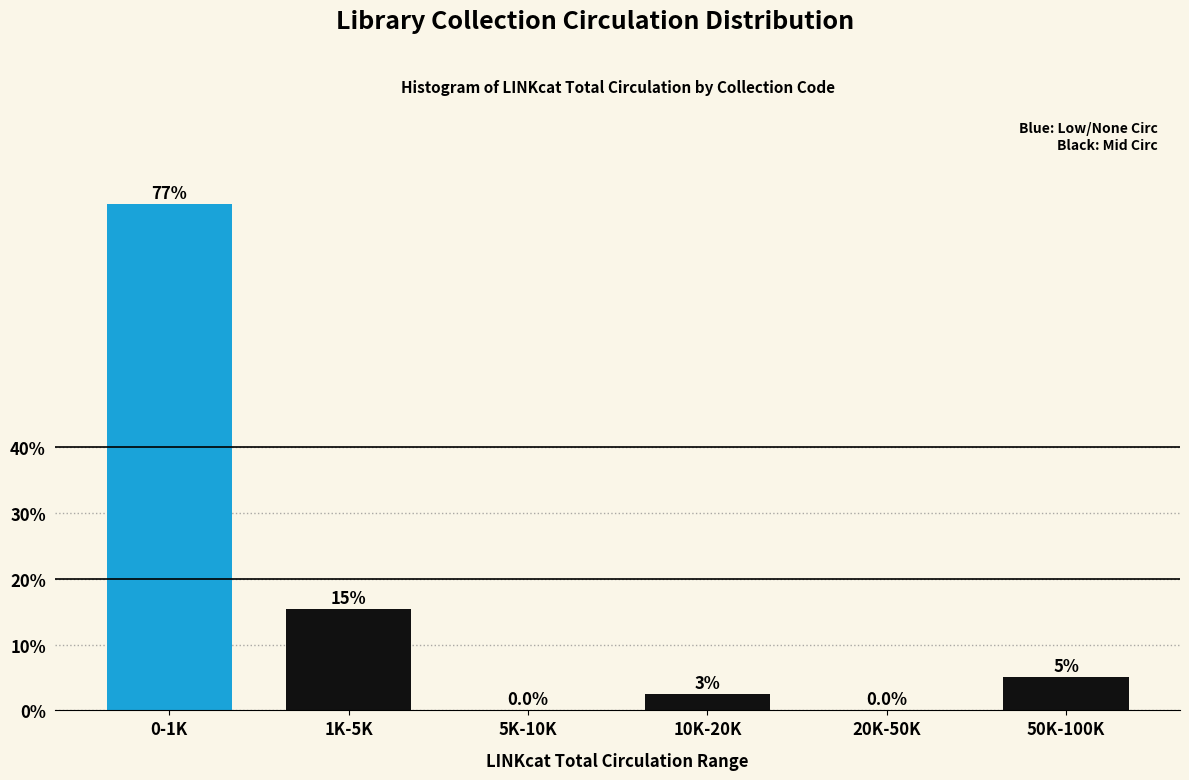

At which category does the chart reach its peak across all series?

0-1K